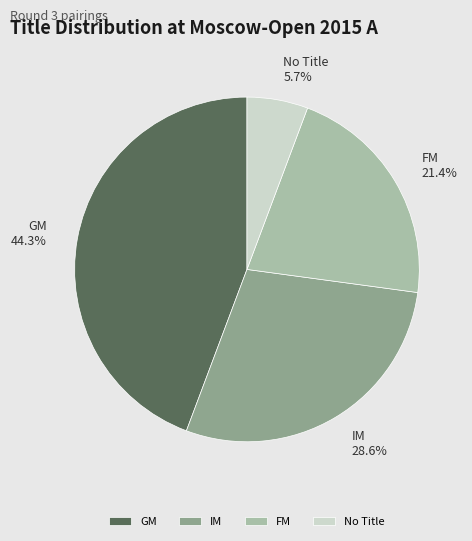

Which category has the biggest portion of the pie?

GM